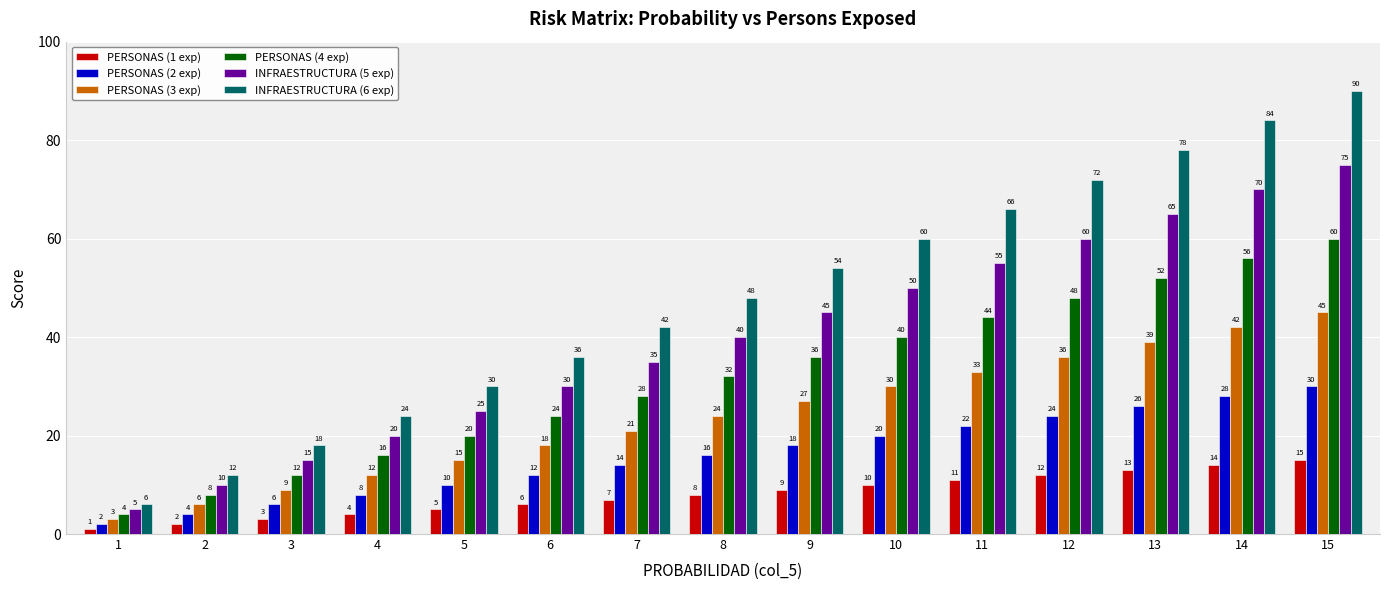

How many data points does each series have?

15